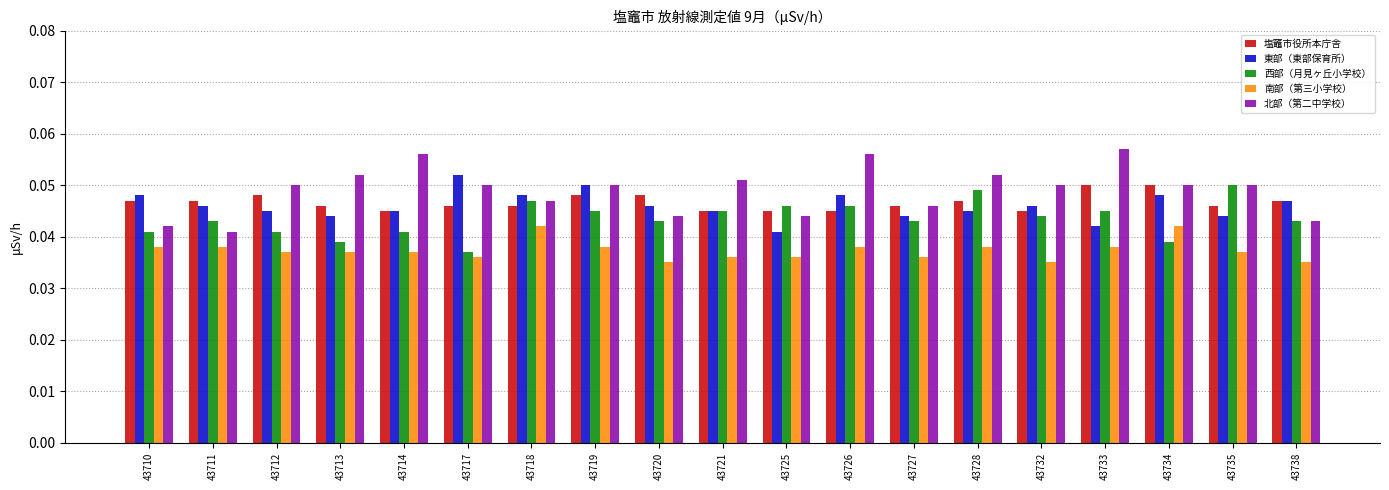

At how many categories does at least one series exceed 0?

19